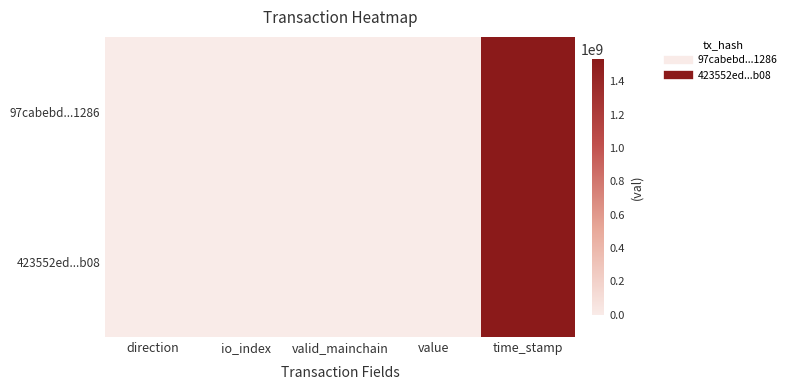

Count the number of categories in the chart.

5